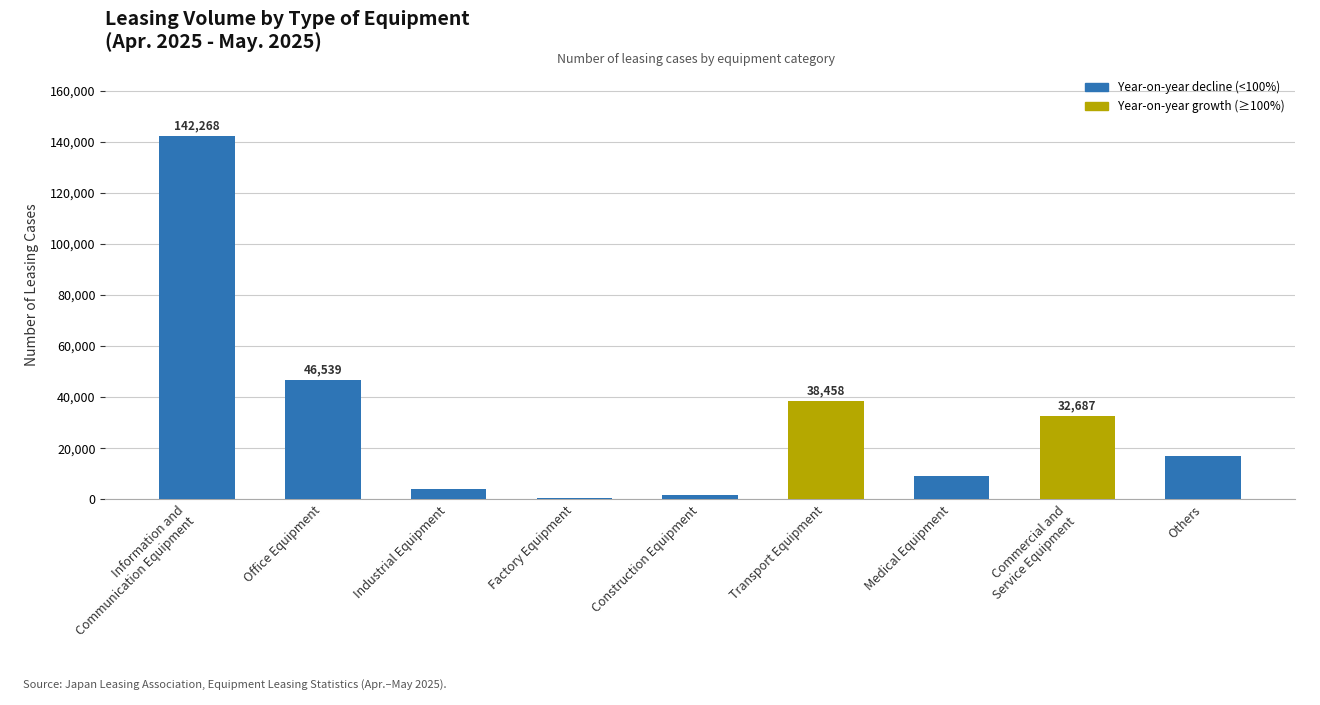

Reading right to left, list all the values displayed in this chart.

Others=17134	Commercial and
Service Equipment=32687	Medical Equipment=9047	Transport Equipment=38458	Construction Equipment=1538	Factory Equipment=423	Industrial Equipment=4135	Office Equipment=46539	Information and
Communication Equipment=142268